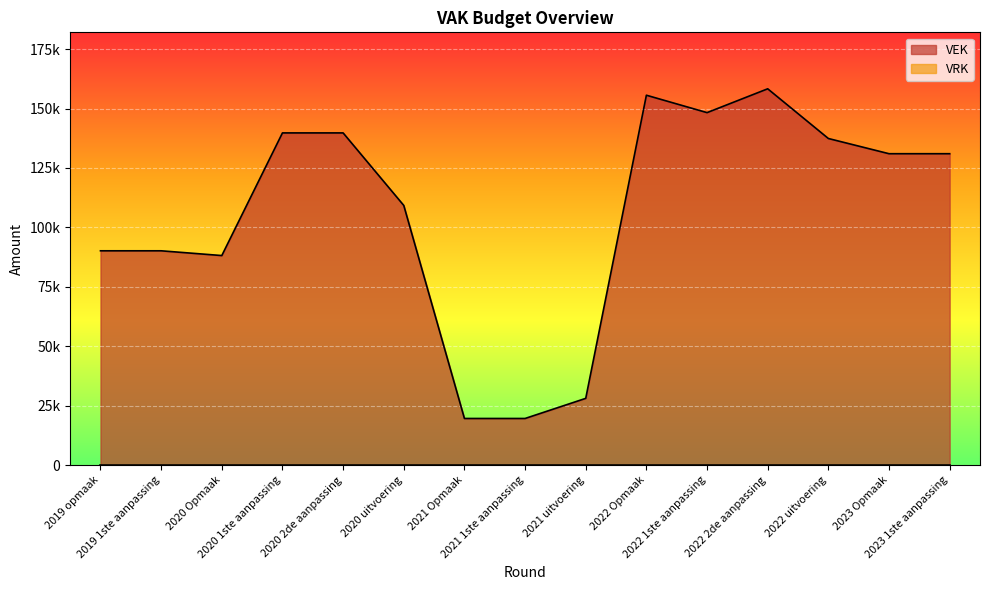

What position from the left is 2020 uitvoering?

6